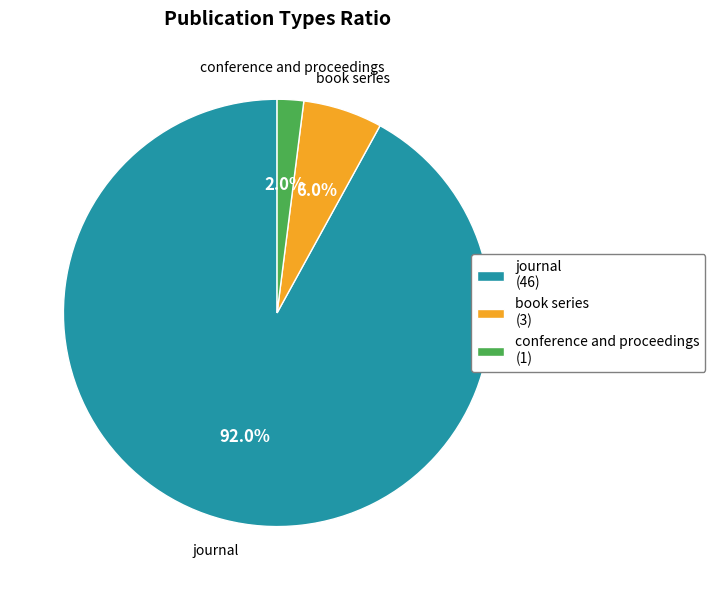

The journal slice represents 99% of the pie. True or false?

False